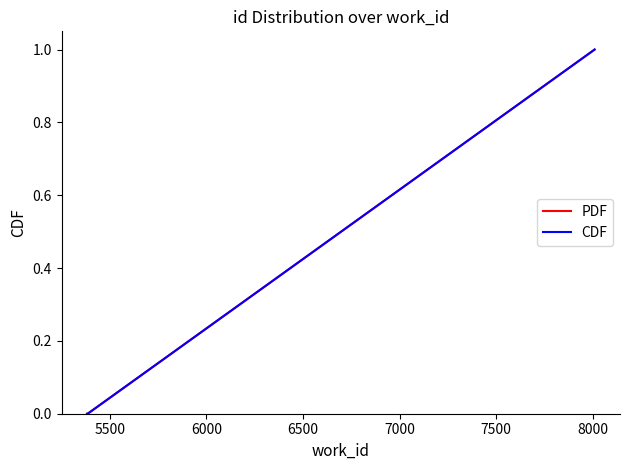

What is the maximum value for PDF?

1.0